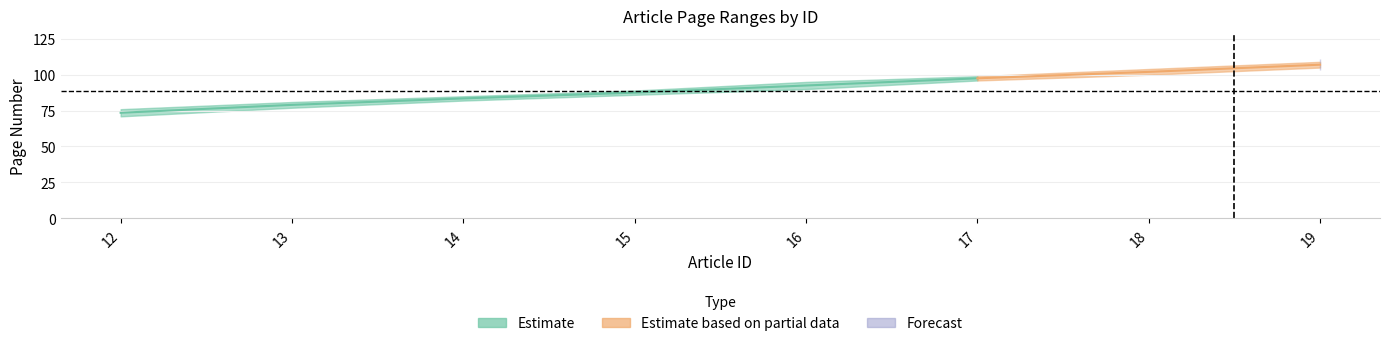

At how many categories does at least one series exceed 73?

8